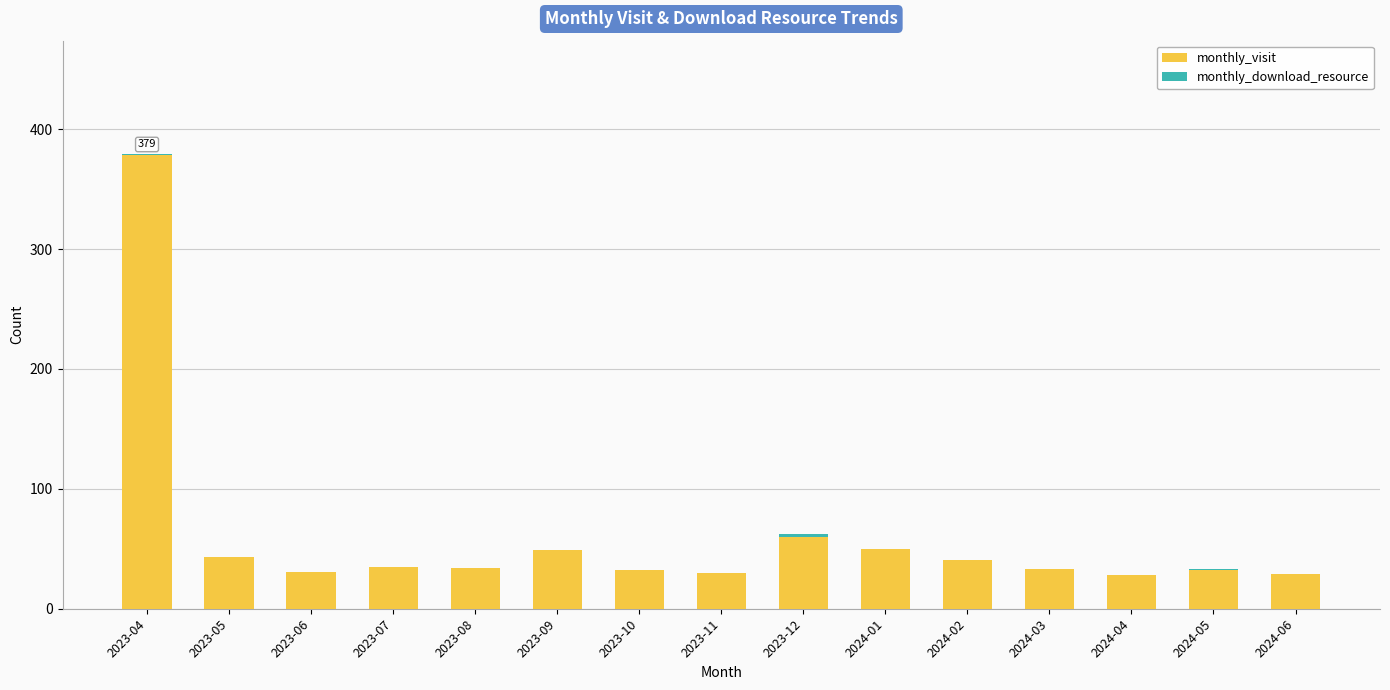

At which category is the sum across all series the highest?

2023-04